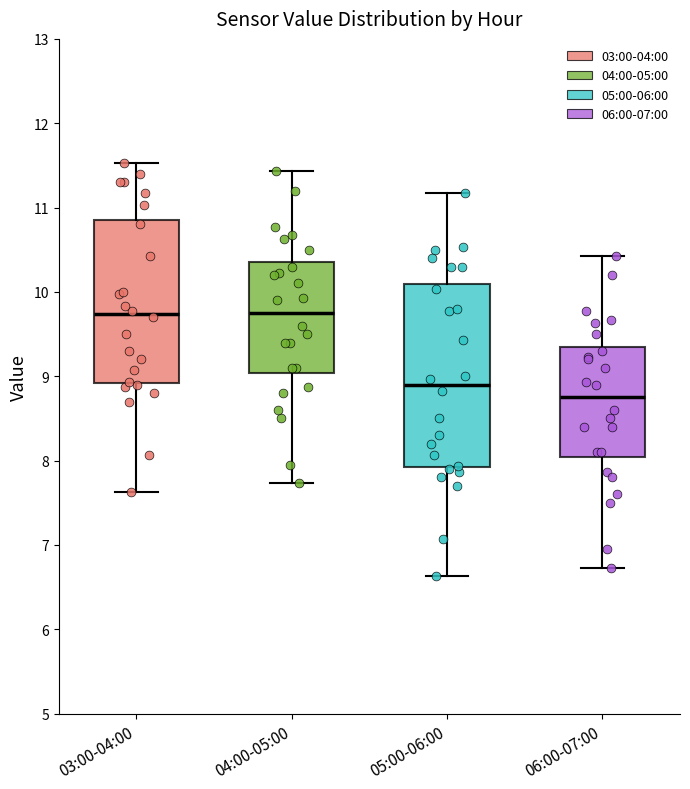

Comparing the boxes themselves (not the whiskers), which one is the tallest?

05:00-06:00